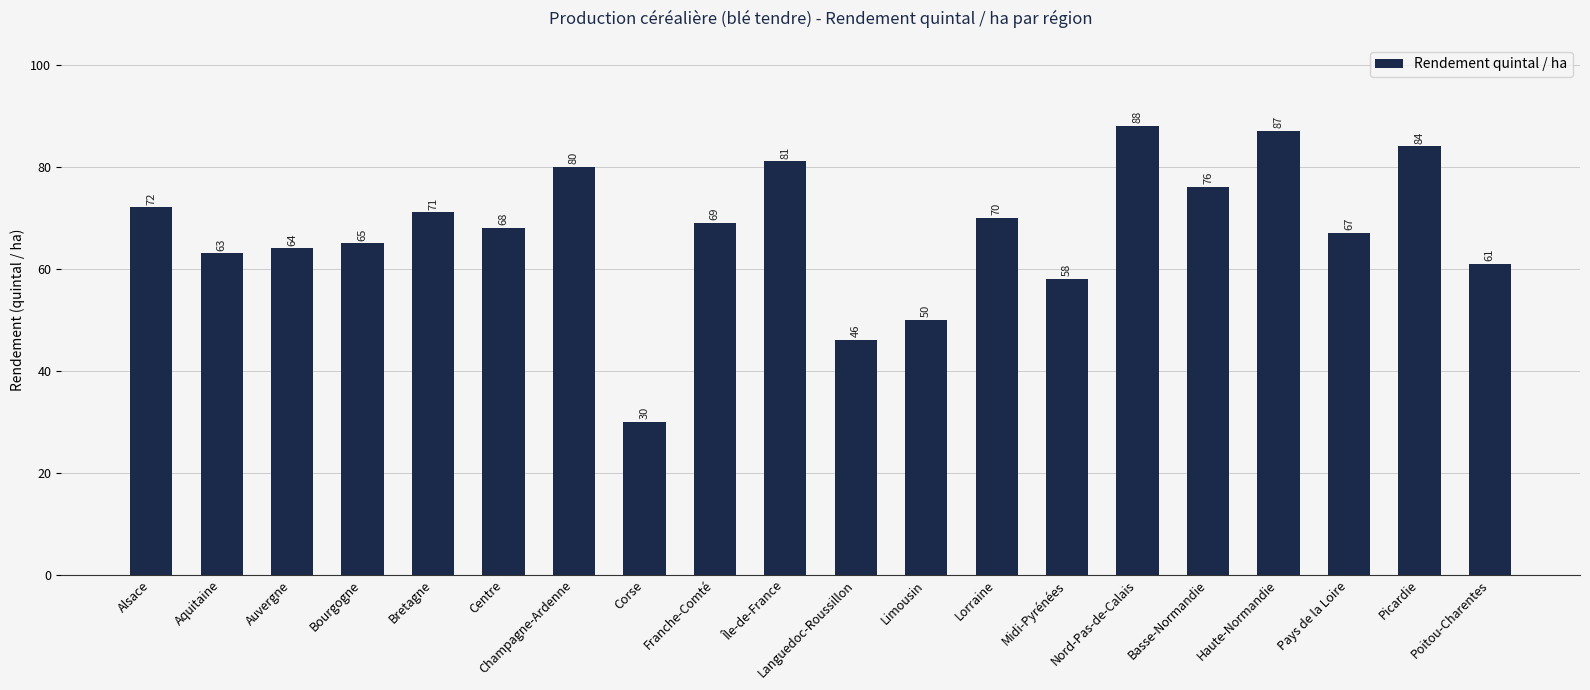

What is the change in value from Bretagne to Limousin?

-21